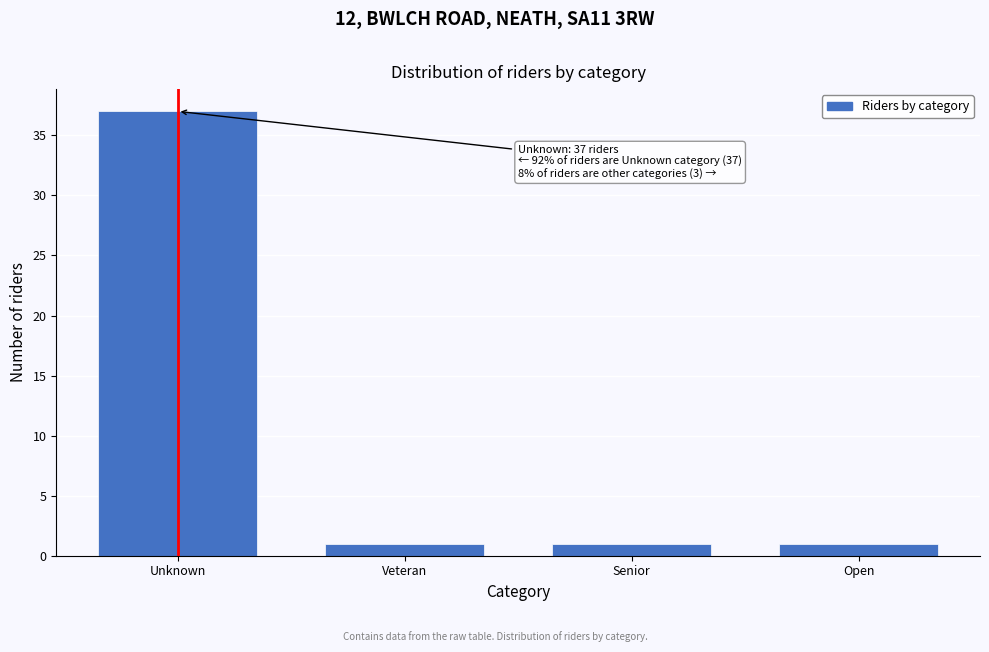

Reading left to right, extract all data points from this chart.

37	1	1	1